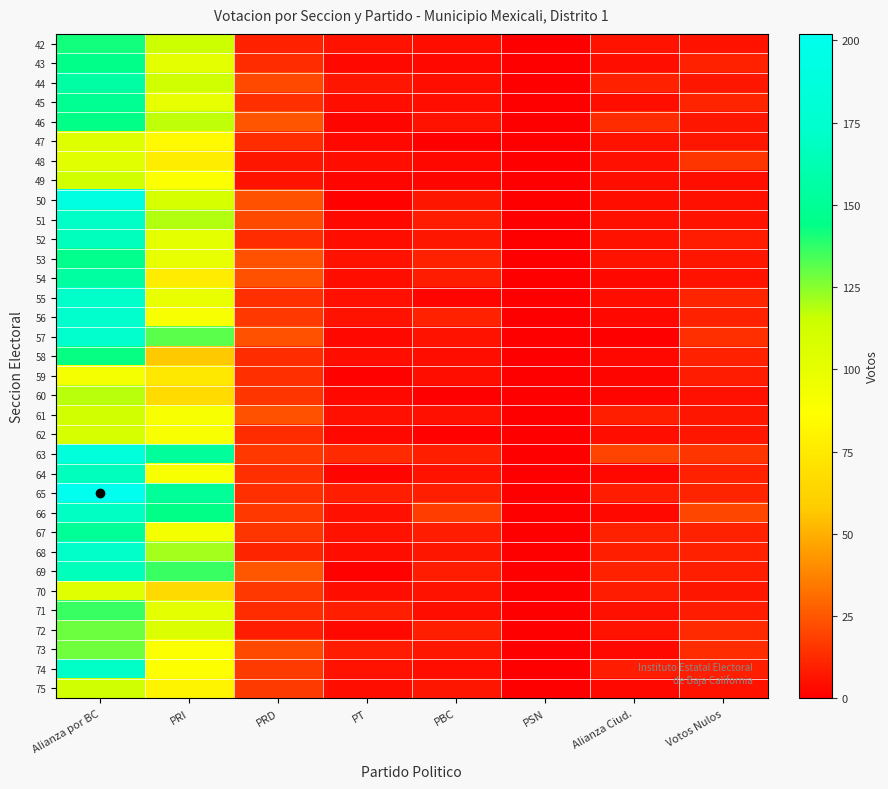

What is the spread (max minus min) of values at Votos Nulos?

16